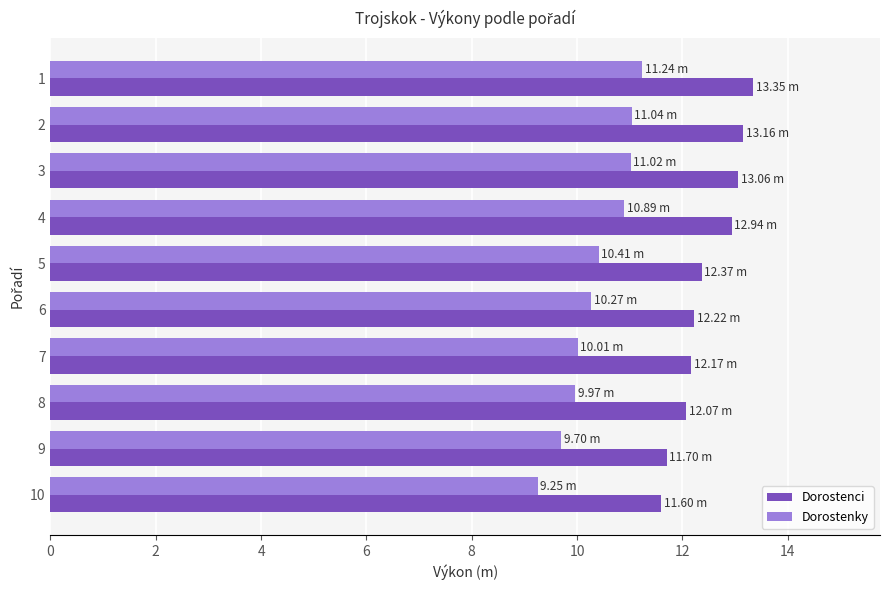

What is the total value across all series at 5?

22.8